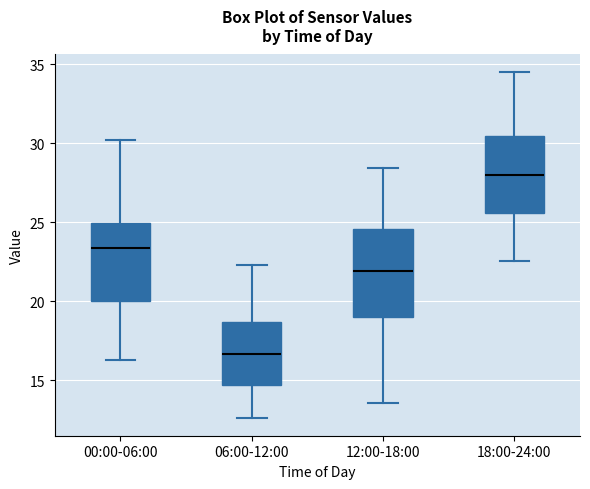

Where is the upper edge of the box for 12:00-18:00 on the y-axis? The values are not printed on the chart, so give them approximately, as read against the axis.

24.5